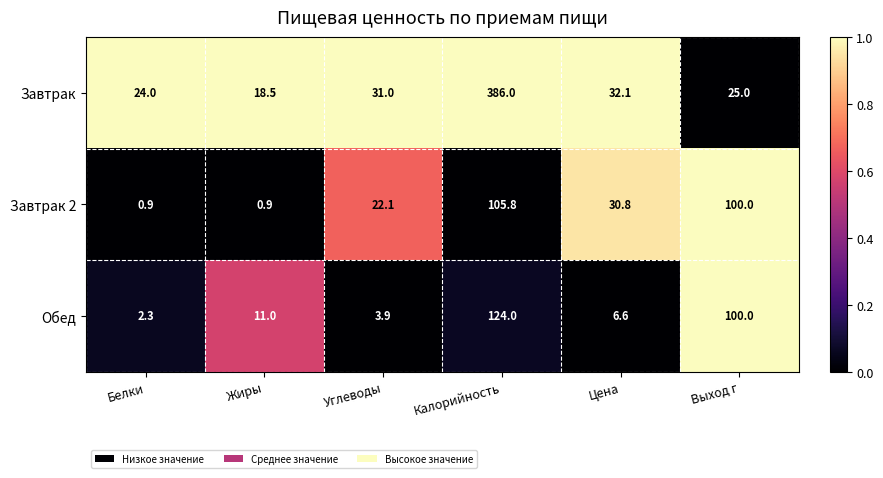

Rank the series by their maximum value, from highest to lowest.

Завтрак, Обед, Завтрак 2